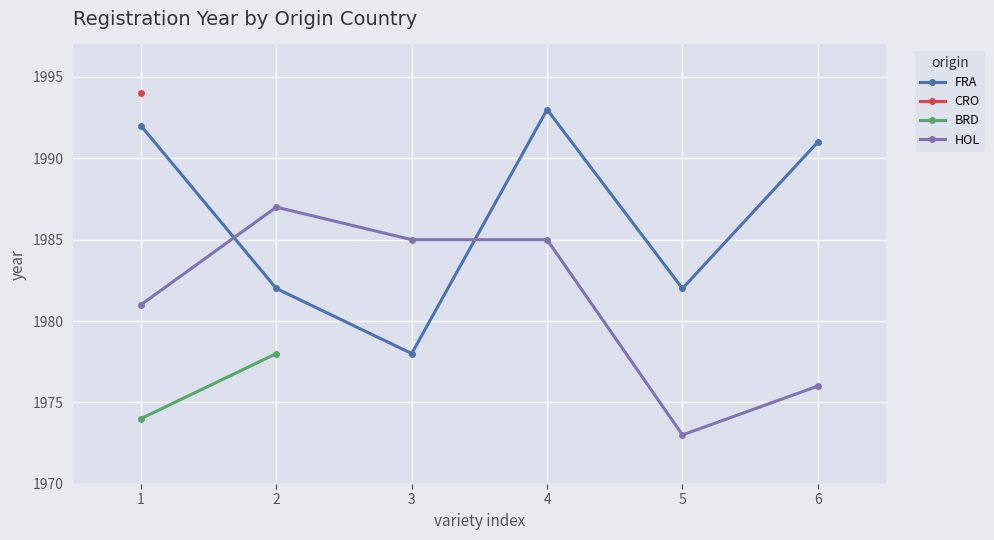

What is the maximum value for HOL?

1987